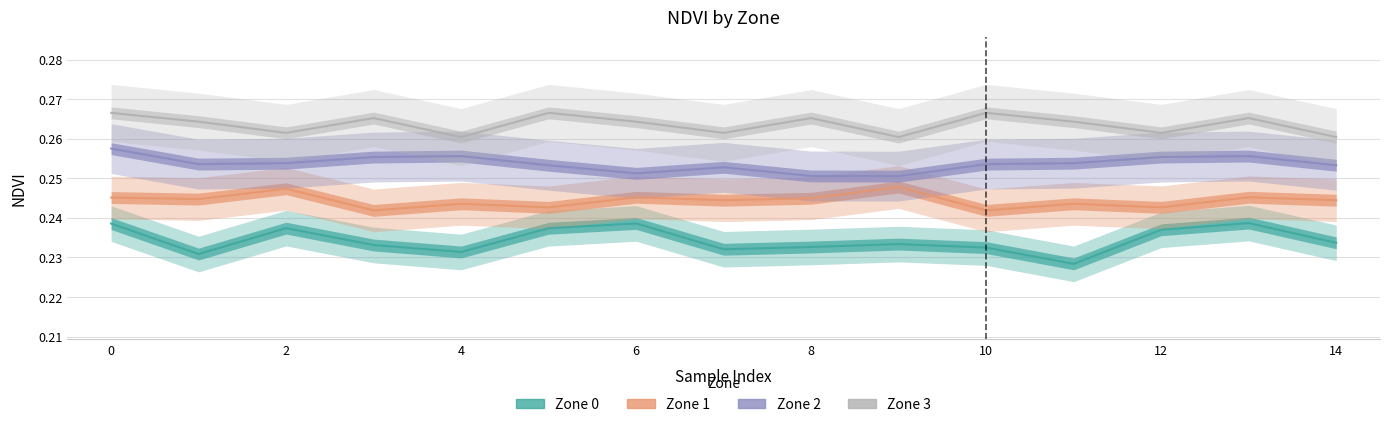

What is the average value of the Zone 2 series?

0.3